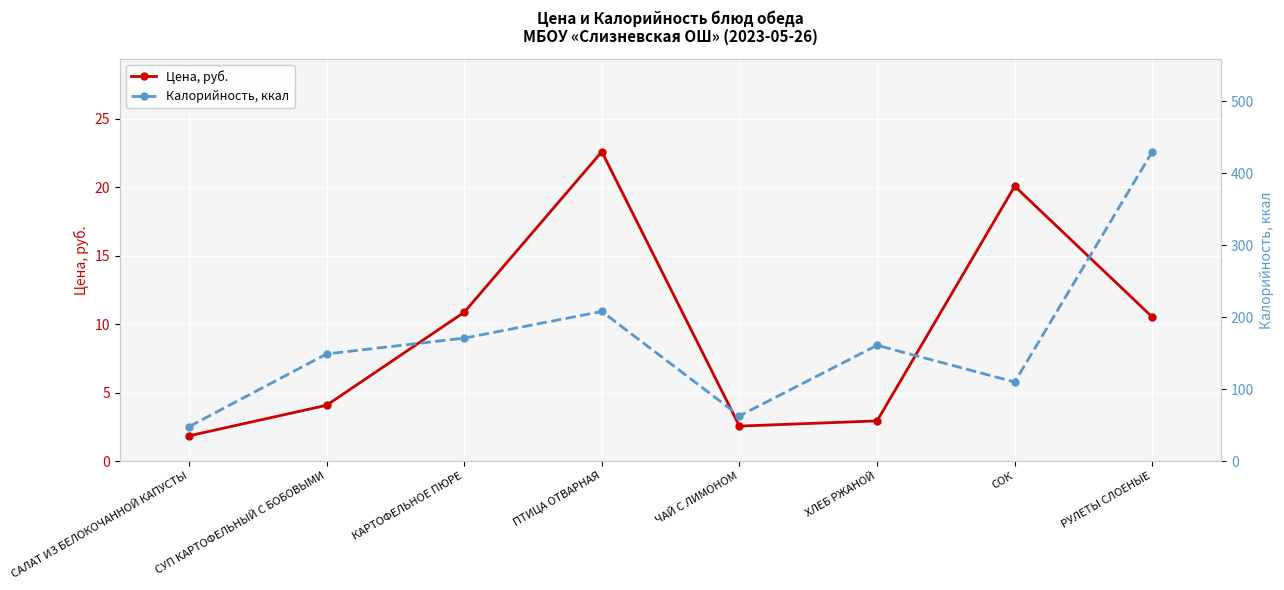

What is the greatest value displayed?

430.0